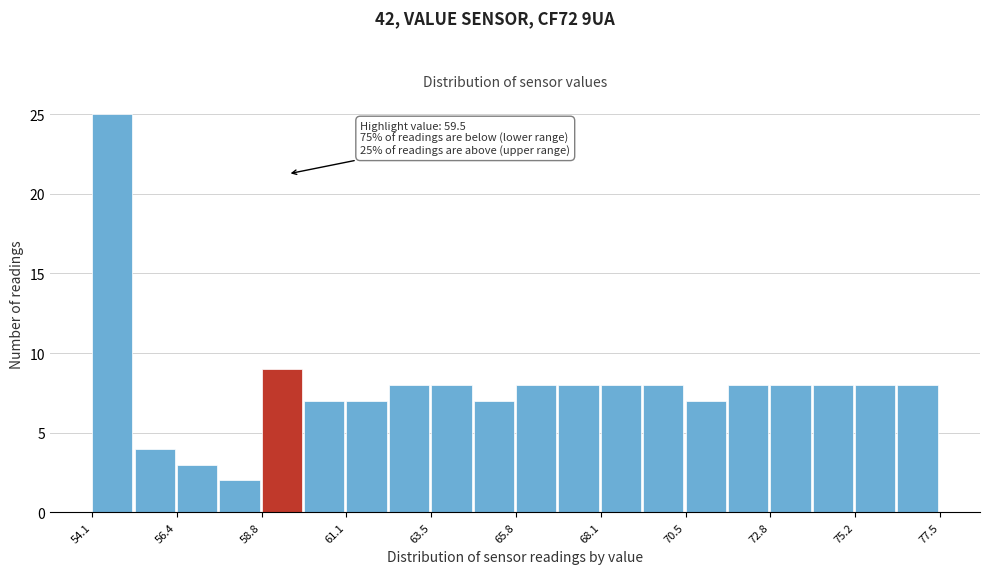

Around what value on the x-axis is the tallest bar? Give the approximate position of its centre, as read against the axis.

54.5